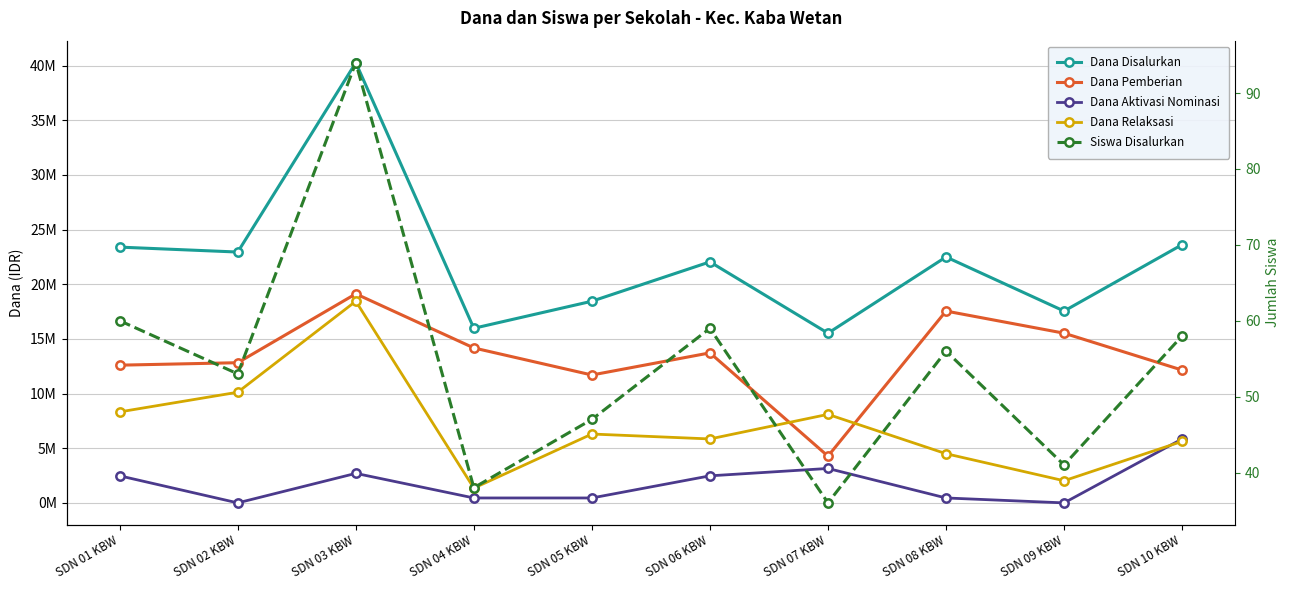

Is it true that Dana Pemberian equals 6403003 at SDN 01 KBW?

False